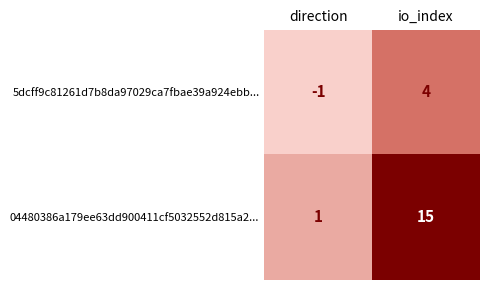

Which series changed the most between direction and io_index?

04480386a179ee63dd900411cf5032552d815a2...